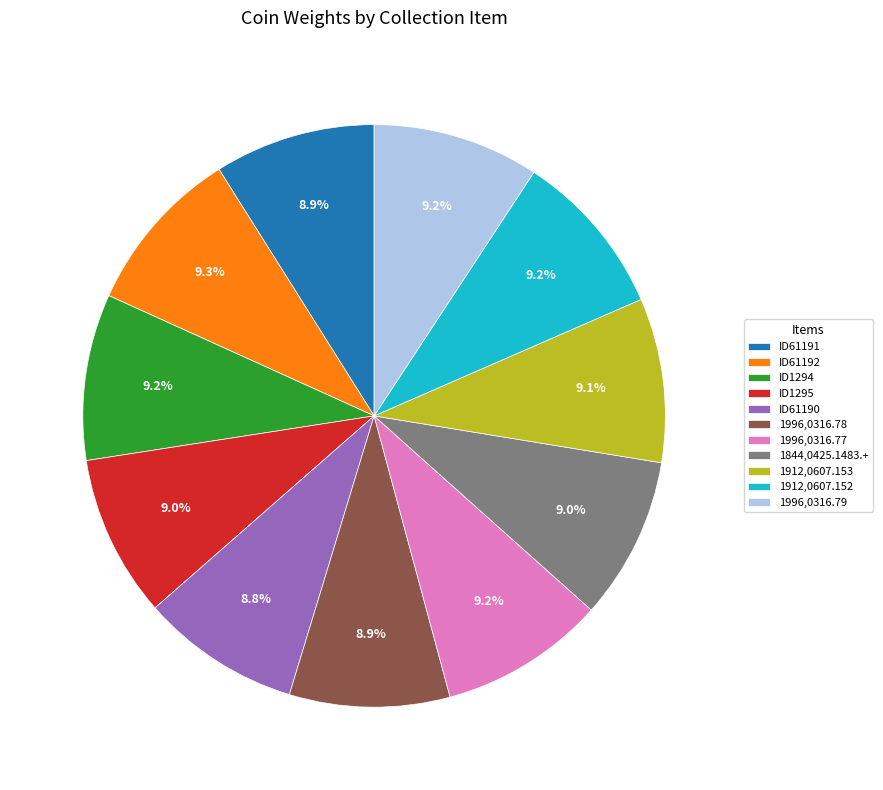

Is ID61192 the majority of the pie?

No